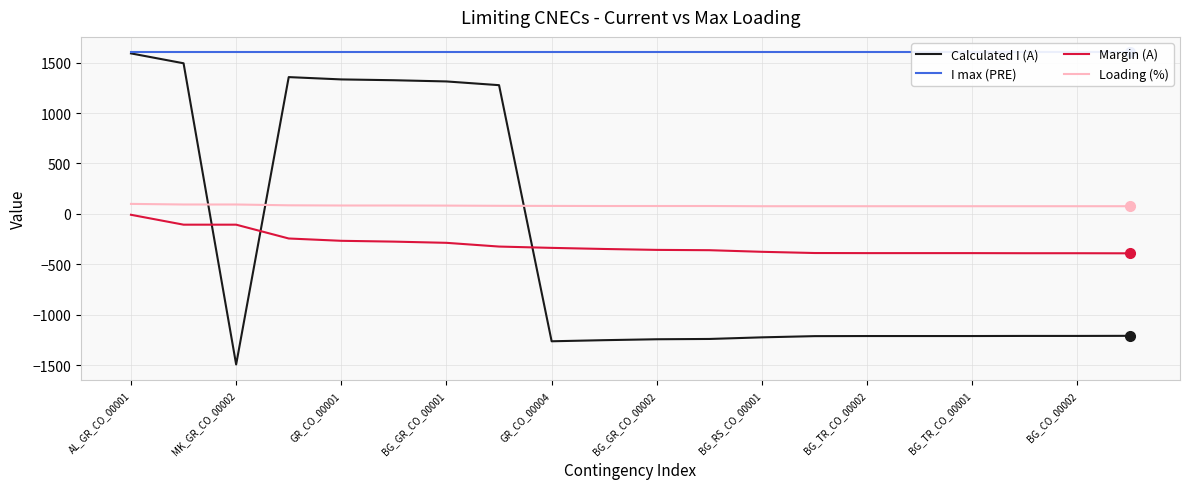

Does the chart have visible grid lines?

Yes